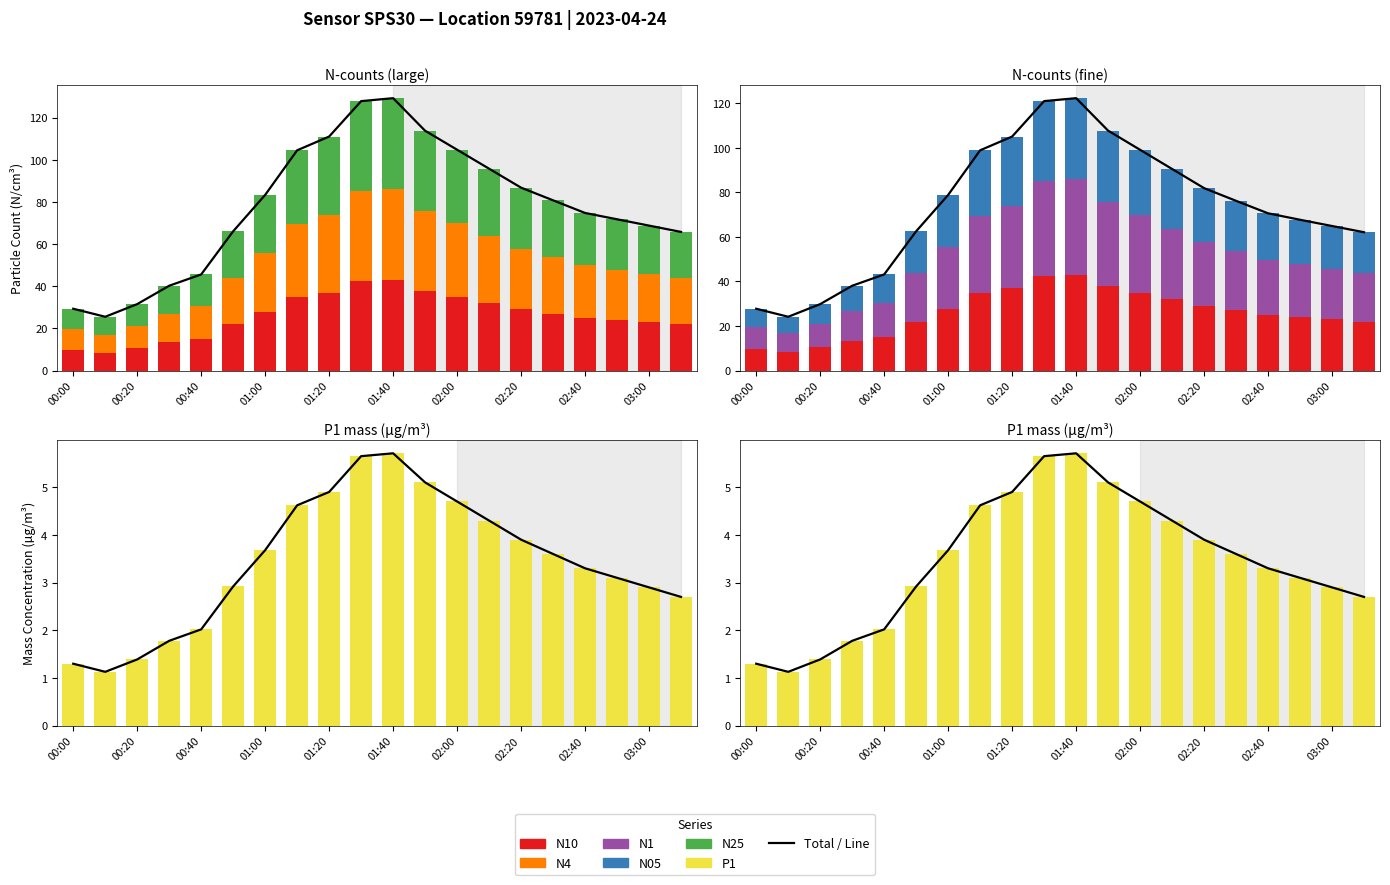

What is the sum of all N1 values?

515.7